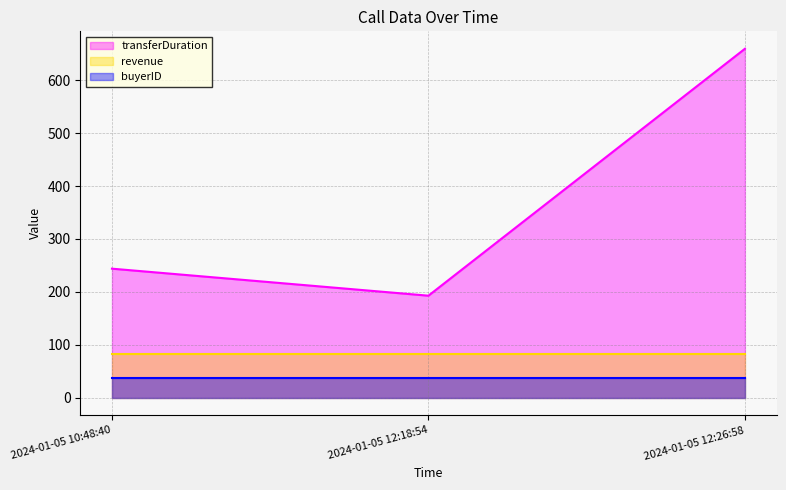

Count the number of data series in this chart.

3